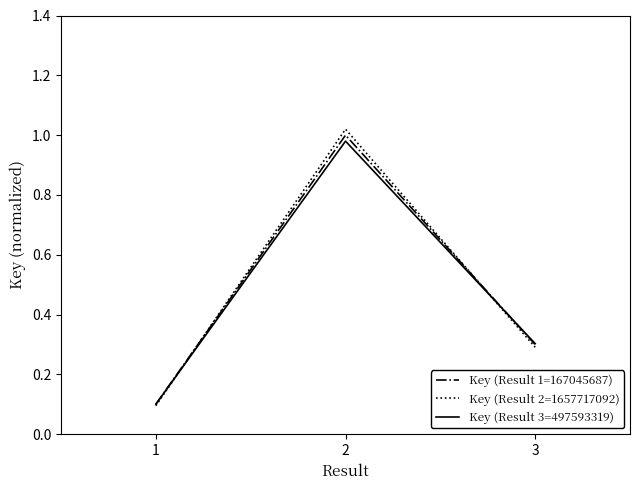

List the labels in order of Key (Result 1=167045687) value, largest first.

2, 3, 1